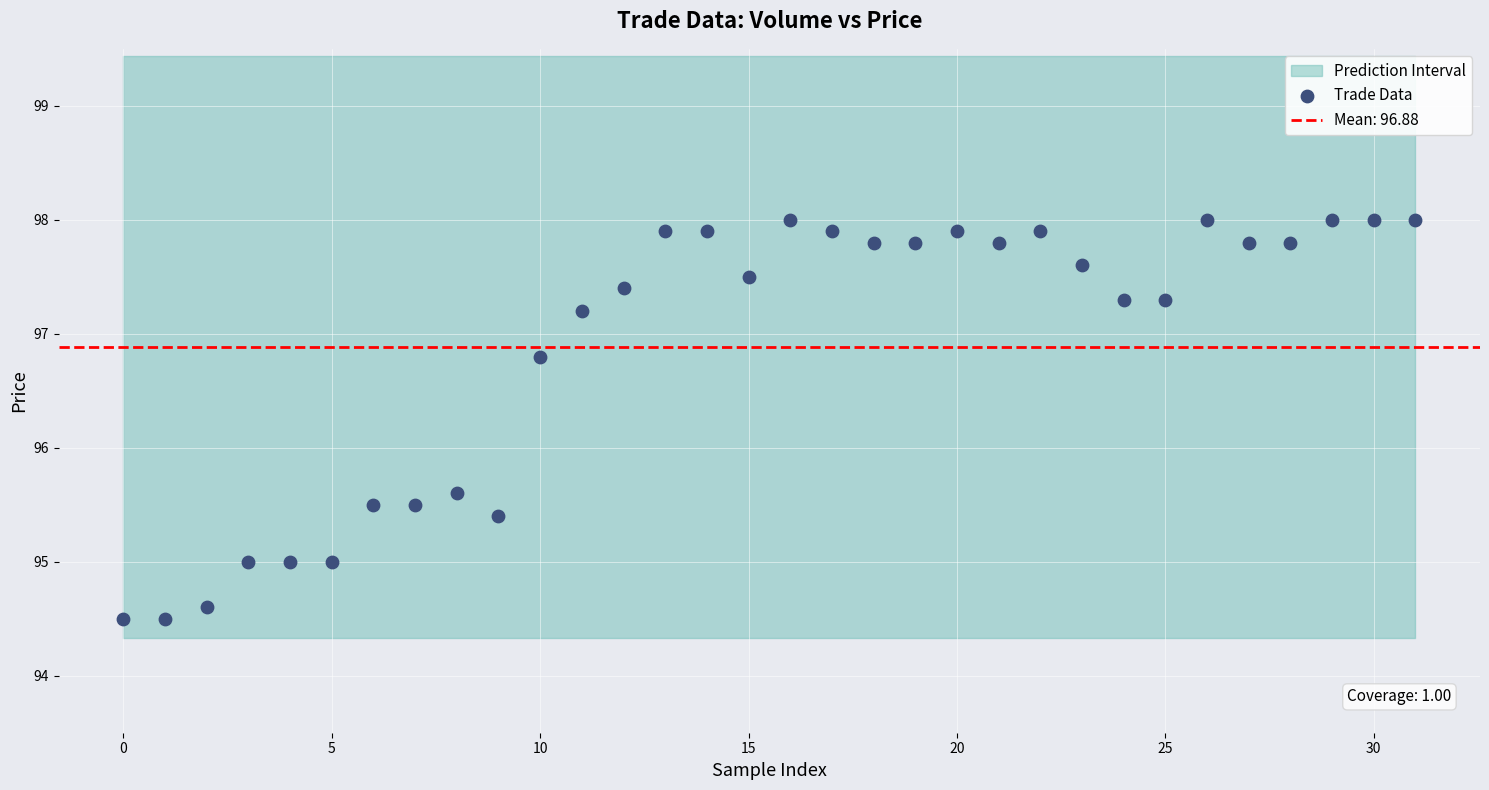

What is the range of Y values (max minus min)?

3.5